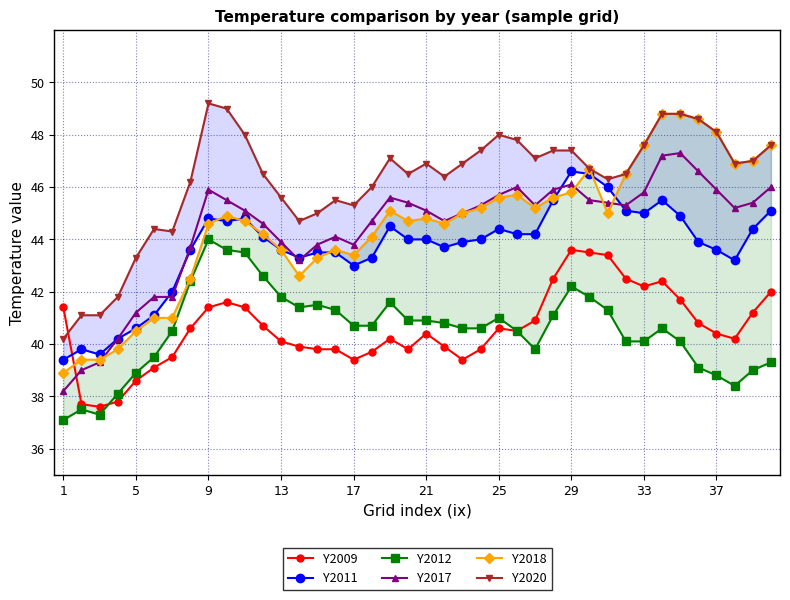

What is the value of the Y2011 point at the 24th from the left?

44.0